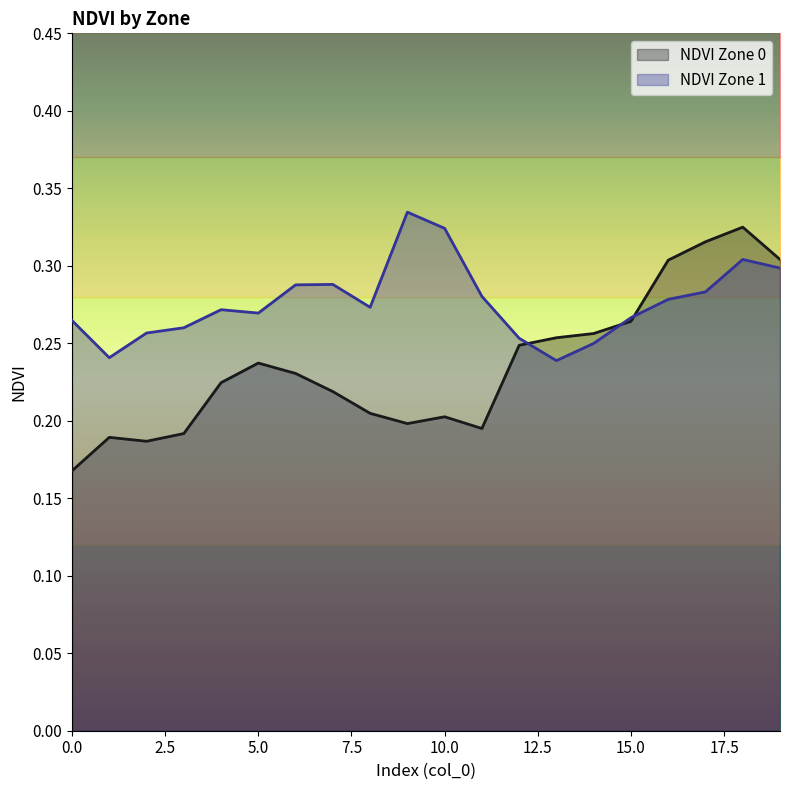

Reading left to right, list all the values displayed in this chart.

NDVI Zone 0: 0.2	0.2	0.2	0.2	0.2	0.2	0.2	0.2	0.2	0.2	0.2	0.2	0.2	0.3	0.3	0.3	0.3	0.3	0.3	0.3
NDVI Zone 1: 0.3	0.2	0.3	0.3	0.3	0.3	0.3	0.3	0.3	0.3	0.3	0.3	0.3	0.2	0.2	0.3	0.3	0.3	0.3	0.3